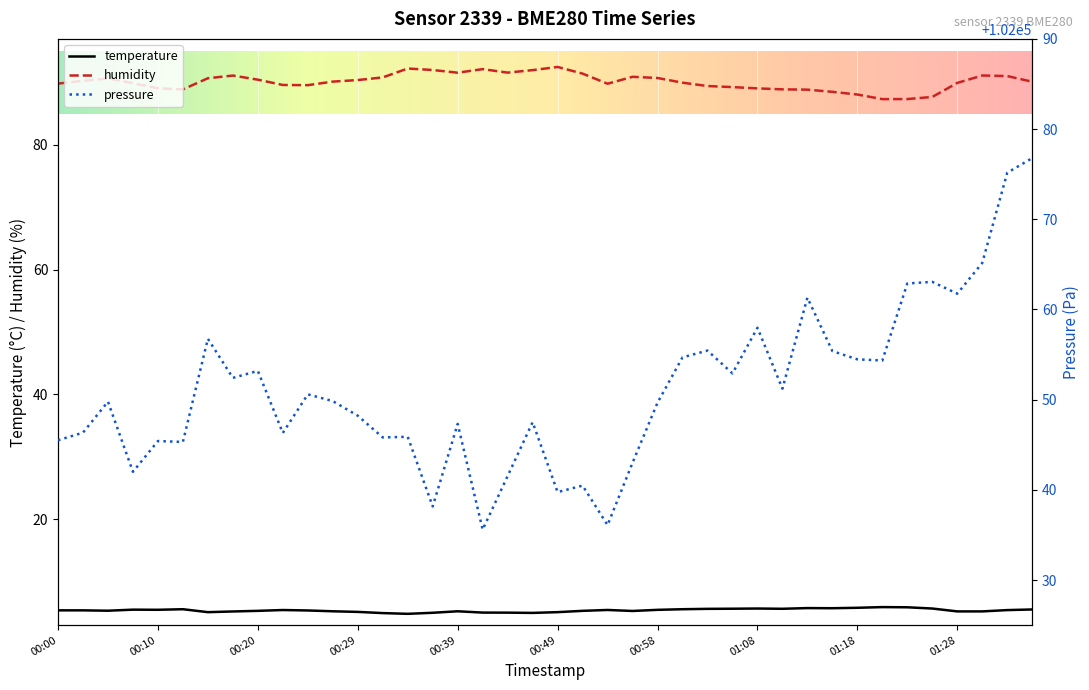

True or false: humidity and temperature intersect in this chart.

False